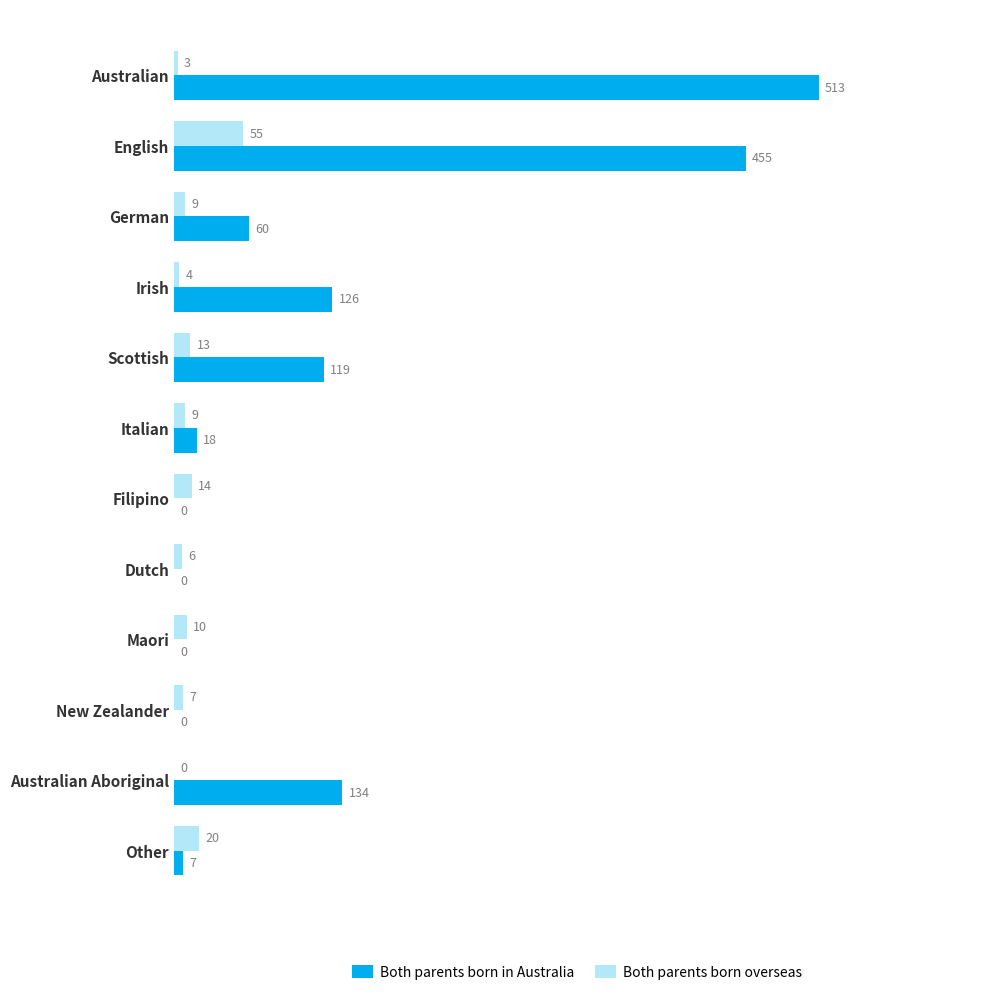

Between Irish and New Zealander, which series saw the biggest shift?

Both parents born in Australia